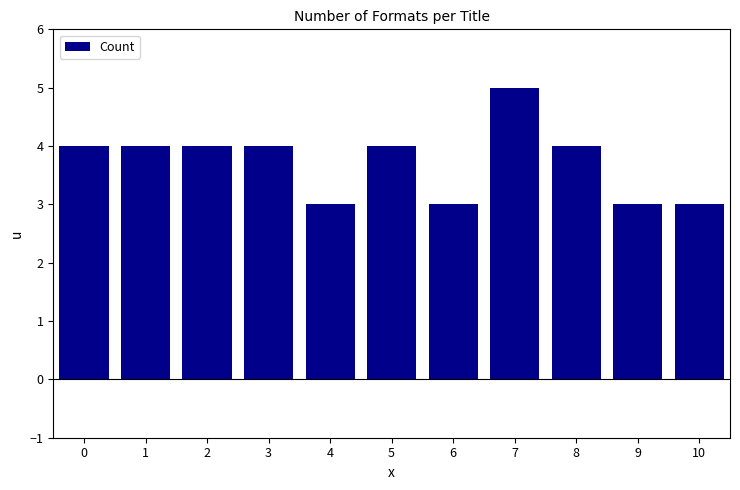

What is the ratio of the value at 3 to the value at 4?

1.3